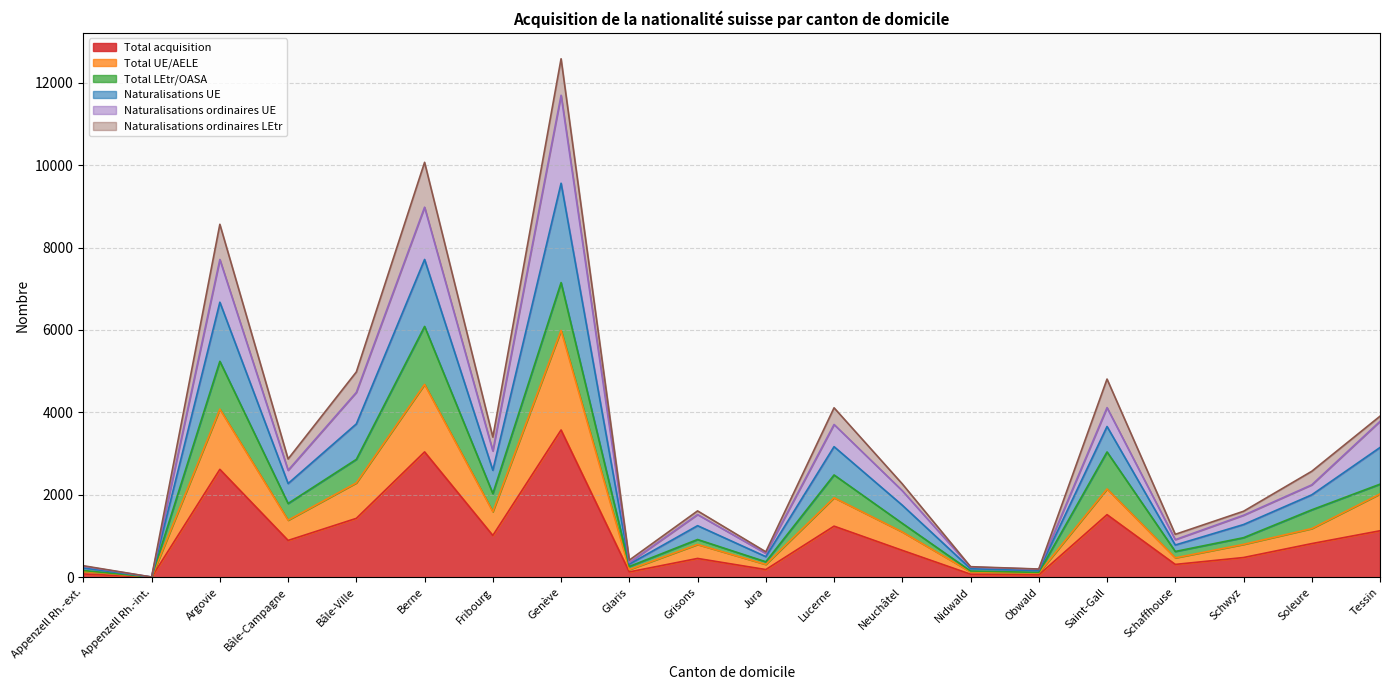

True or false: Total UE/AELE has more than 1 interior local peaks.

True